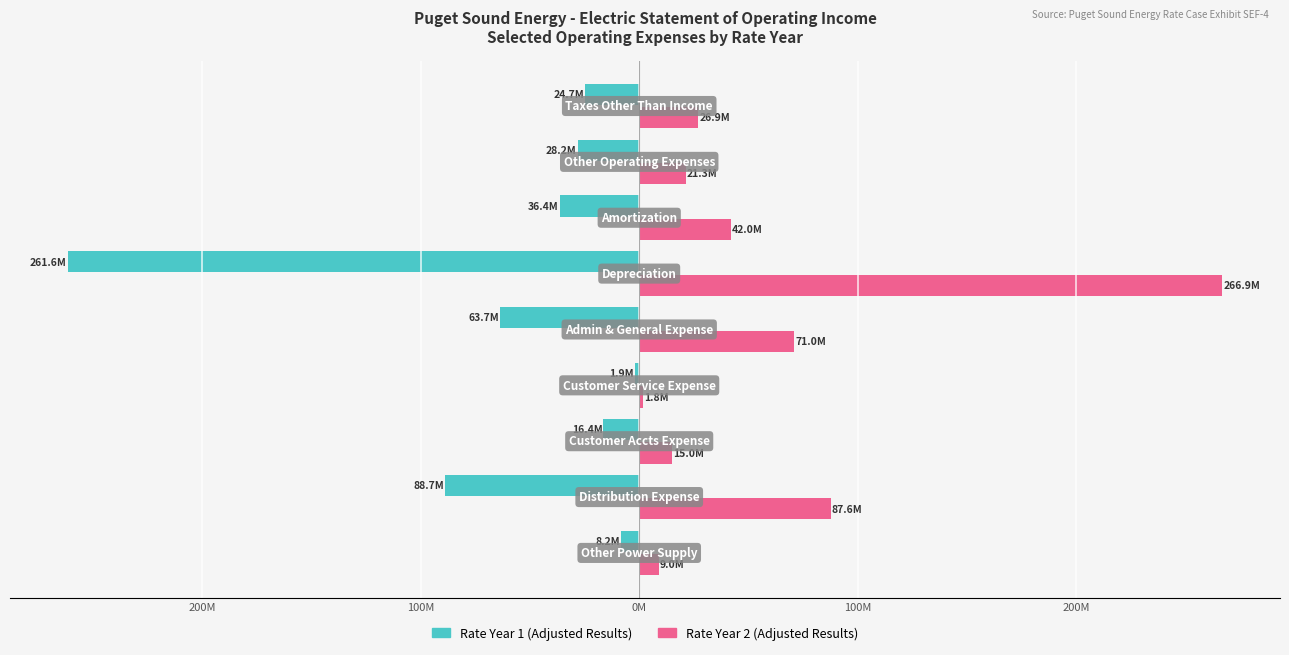

How many groups of bars are there?

9